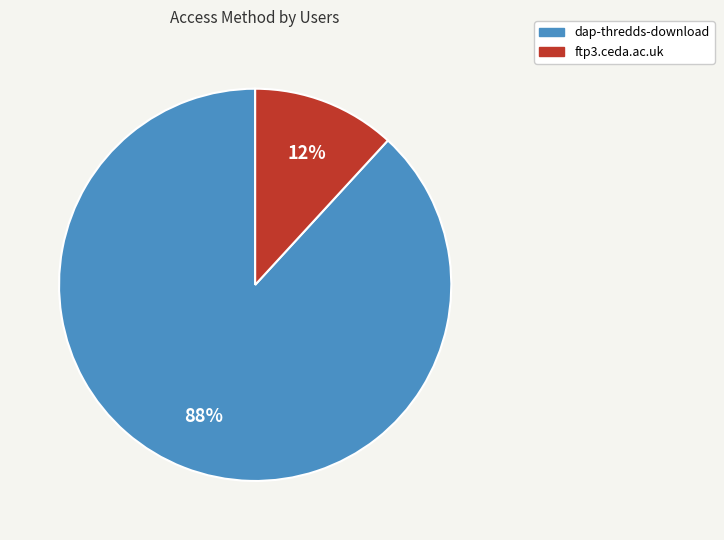

To the nearest percent, what is the difference between the ftp3.ceda.ac.uk and dap-thredds-download slice percentages?

76%